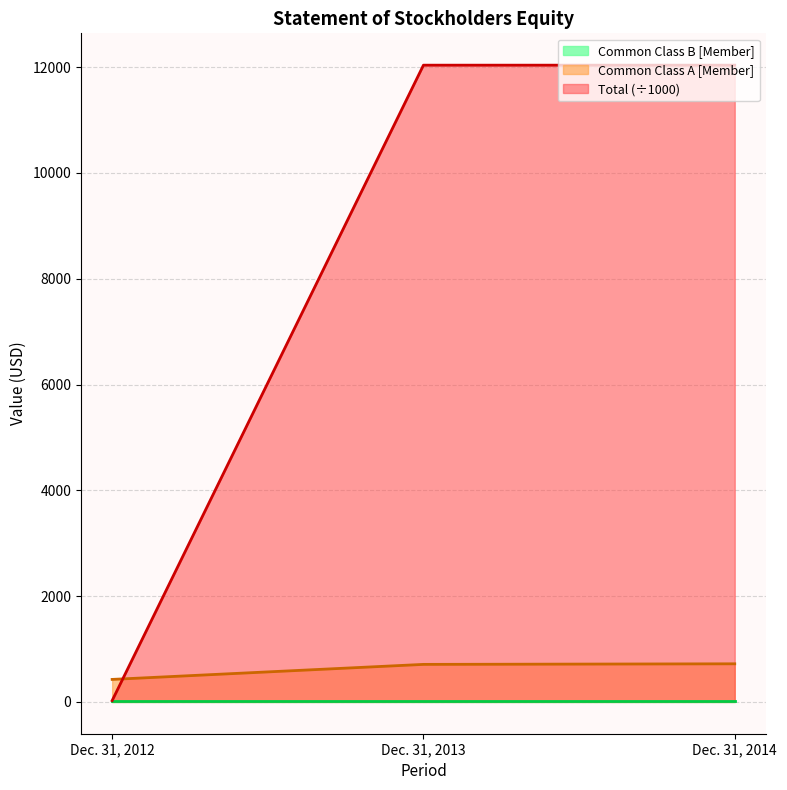

The value of Common Class A [Member] at Dec. 31, 2014 is 421.7. True or false?

False